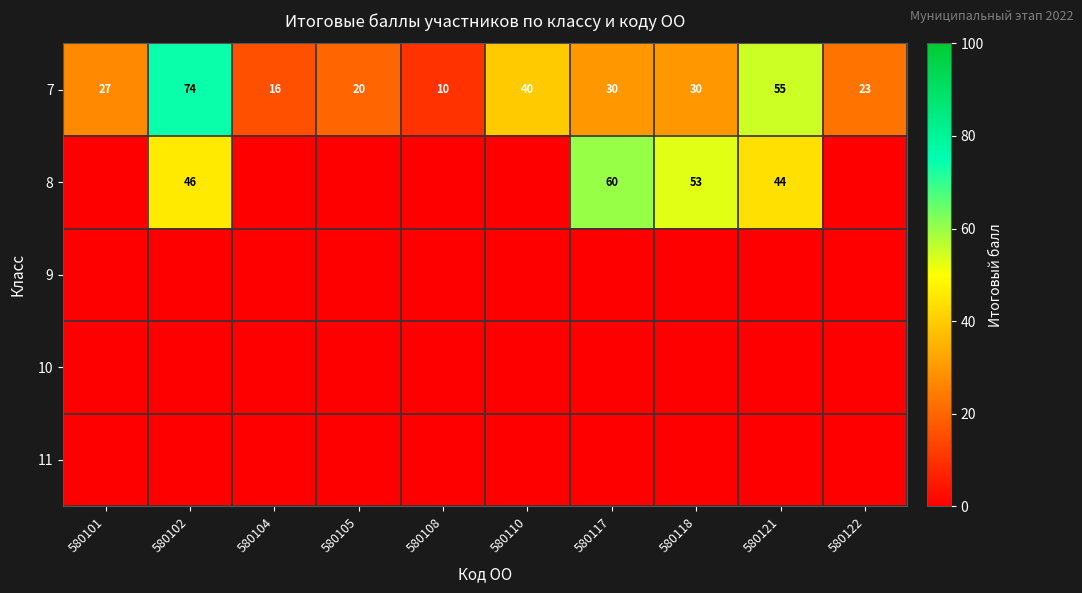

At how many categories does at least one series exceed 49?

4